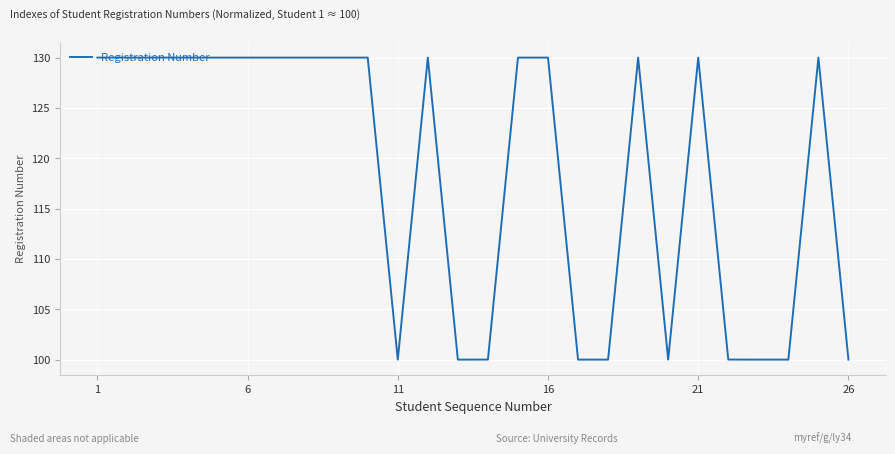

What is the minimum value shown in the chart?

100.0